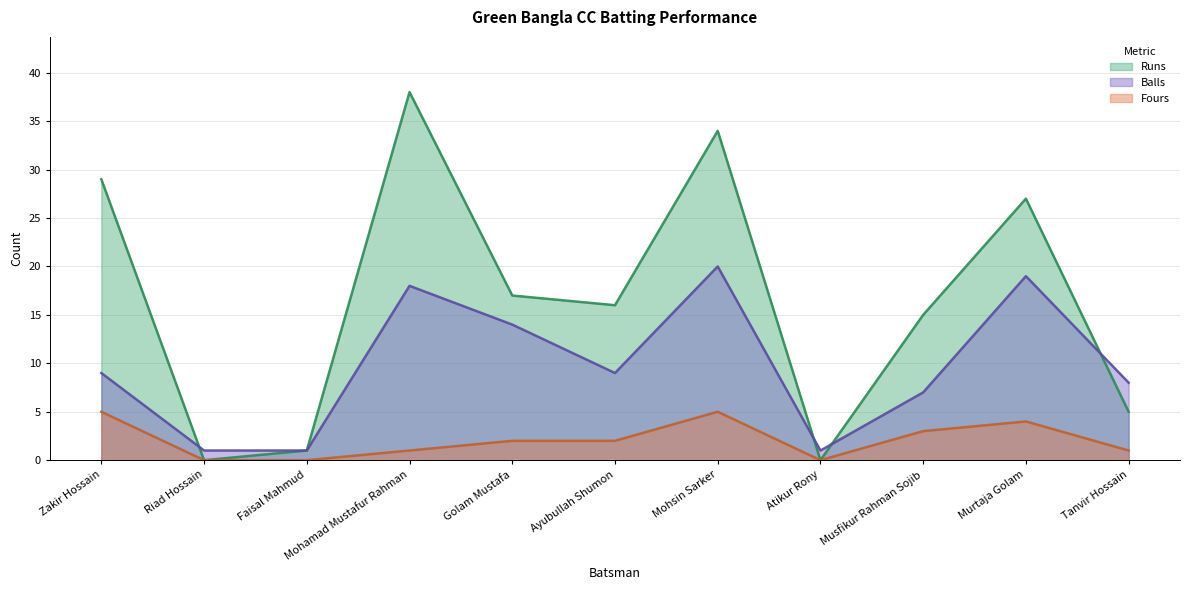

True or false: Balls has a value of 8 at Tanvir Hossain.

True